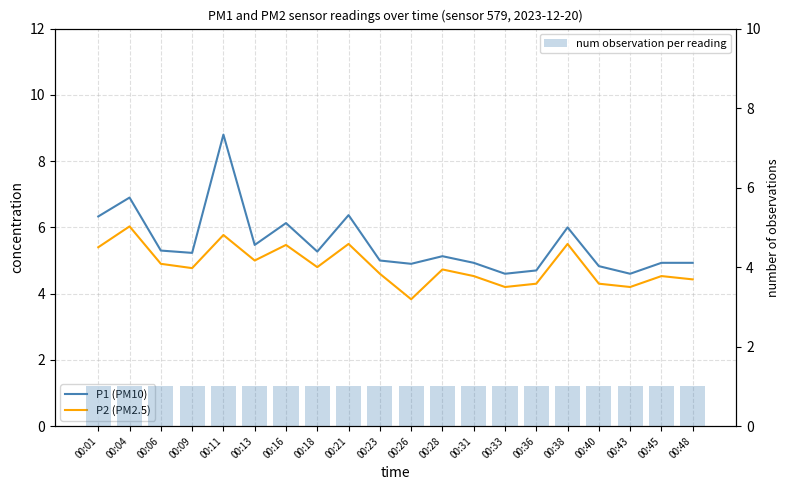

At which category is the sum across all series the highest?

00:11